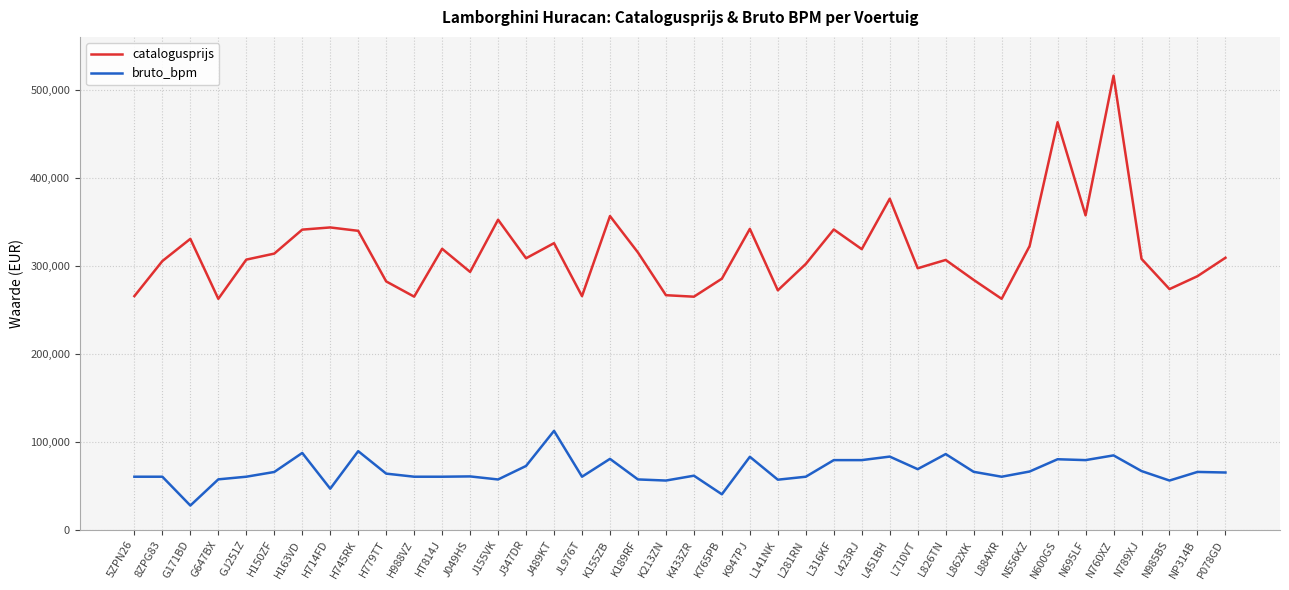

Which category has the highest value across all series?

N760XZ